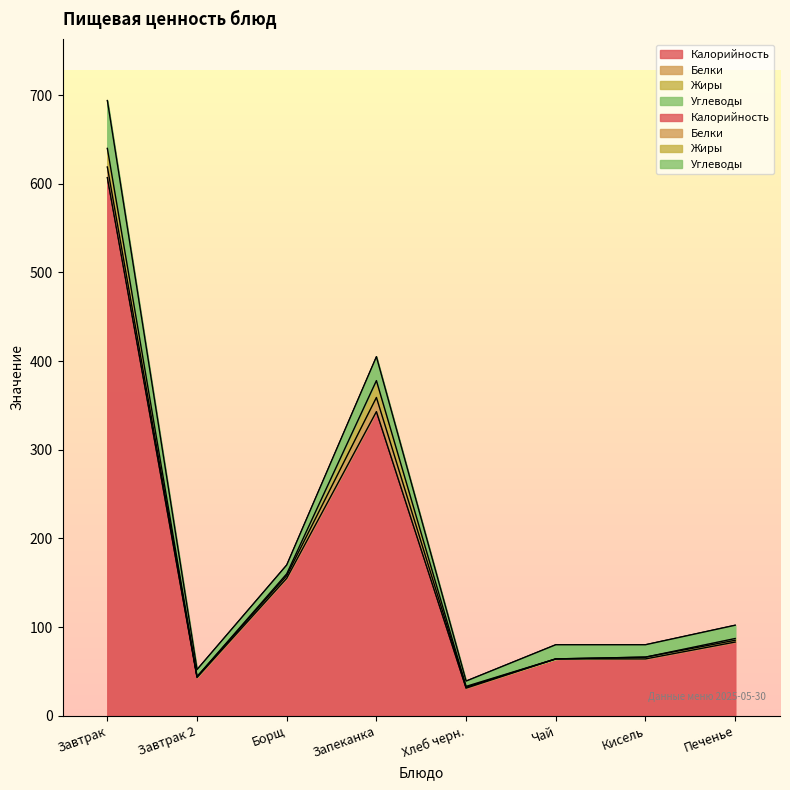

Reading left to right, what are all the values shown in this chart?

Калорийность: 607	43	155	343	31	64	64	83
Белки: 12	1	3	16	1	0	2	2
Жиры: 21	0	2	19	1	0	0	2
Углеводы: 54	8	10	27	6	16	14	15